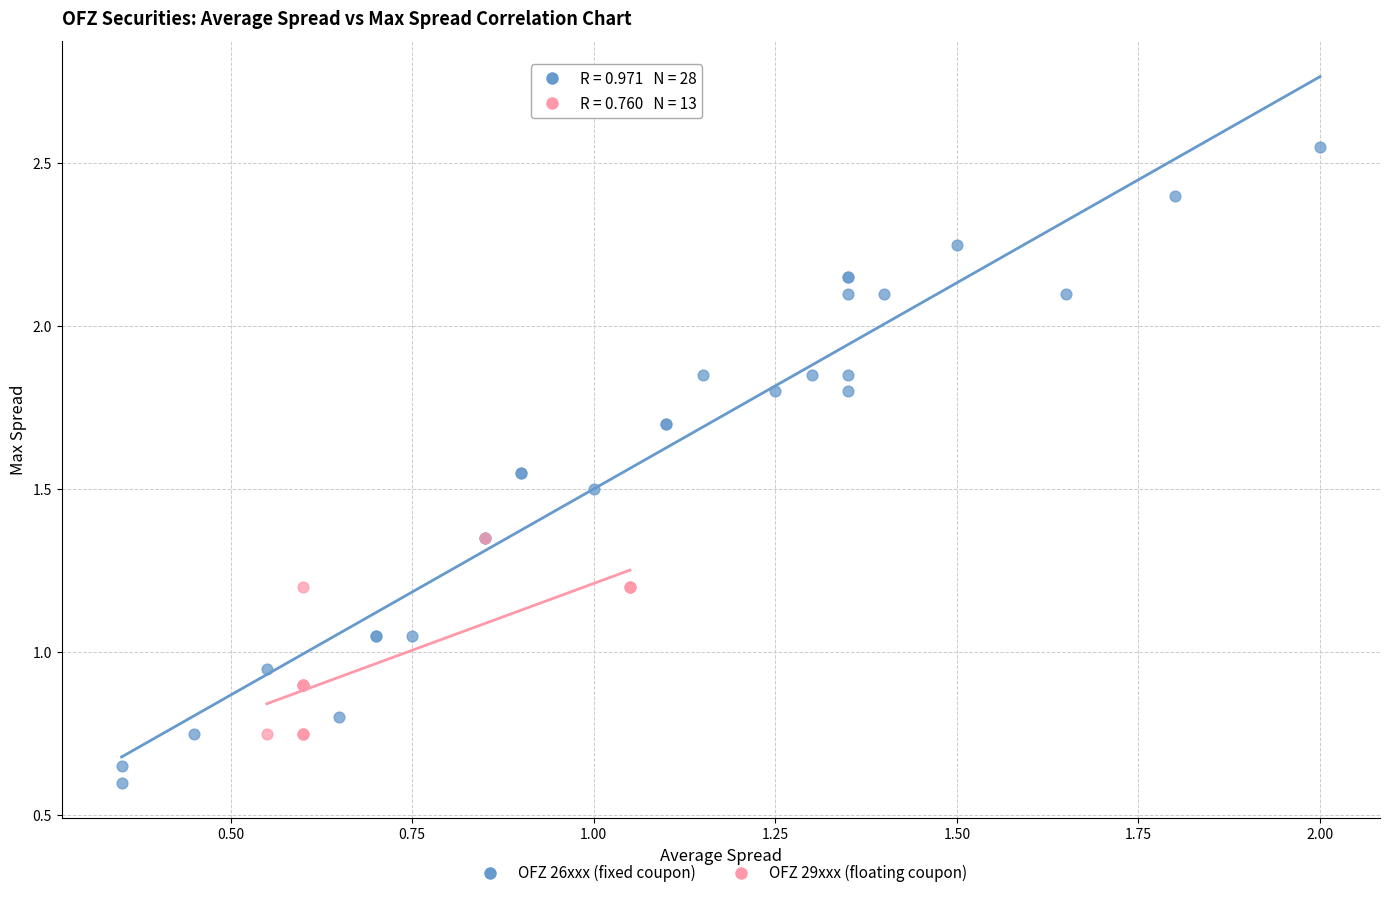

What are all the series names shown in the legend?

OFZ 26xxx (fixed coupon), OFZ 29xxx (floating coupon)